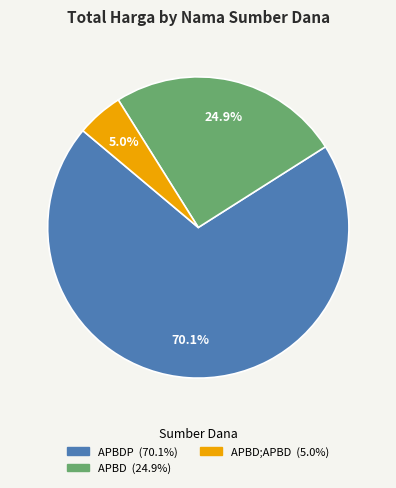

Is there any slice that represents more than half of the pie?

Yes